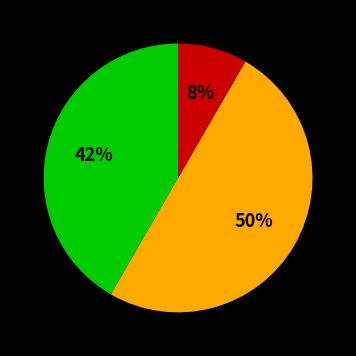

To the nearest percent, what is the average slice percentage?

33%